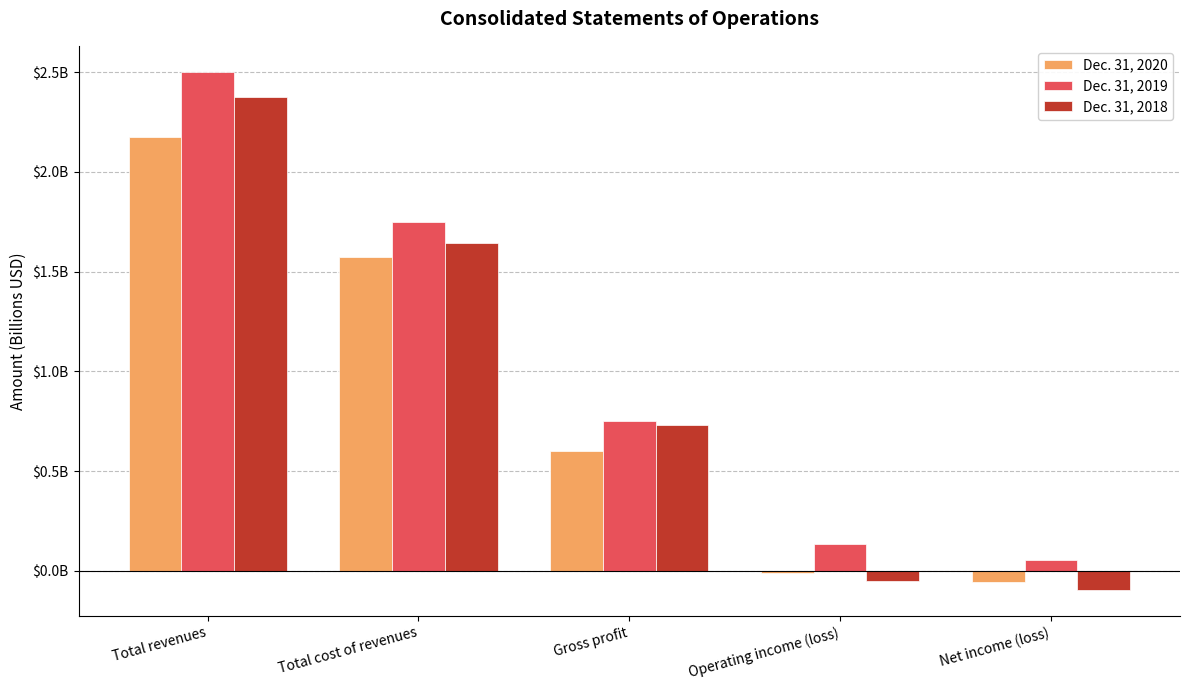

Rank the series by their maximum value, from lowest to highest.

Dec. 31, 2020, Dec. 31, 2018, Dec. 31, 2019